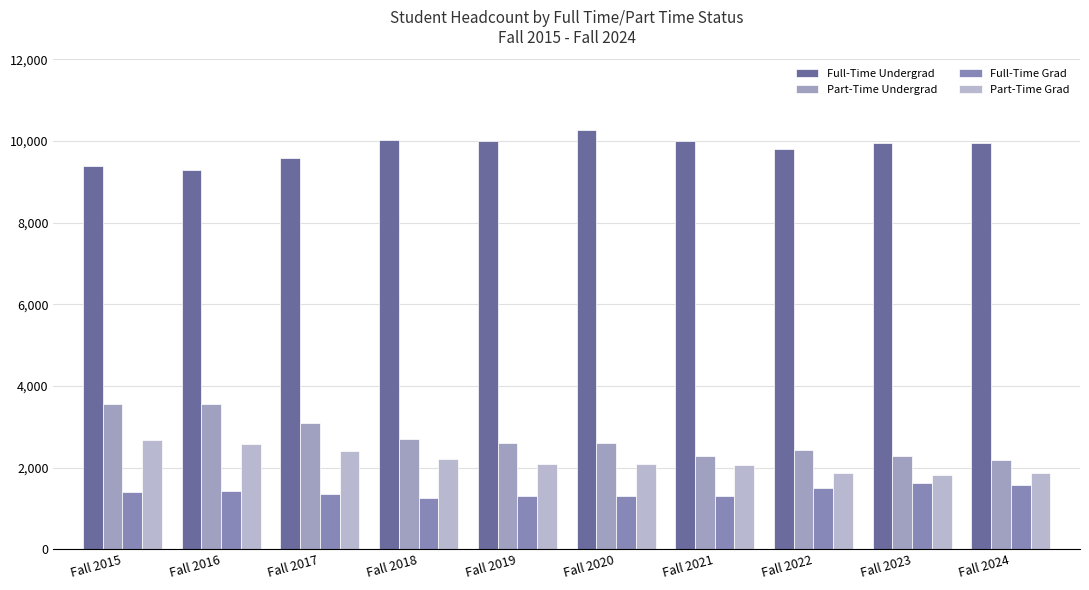

Reading left to right, extract all data points from this chart.

Full-Time Undergrad: 9384	9283	9574	10017	9995	10279	9994	9792	9959	9948
Part-Time Undergrad: 3565	3564	3086	2697	2600	2592	2275	2429	2275	2190
Full-Time Grad: 1405	1435	1352	1251	1297	1304	1311	1498	1619	1574
Part-Time Grad: 2676	2565	2403	2199	2097	2084	2057	1867	1818	1863